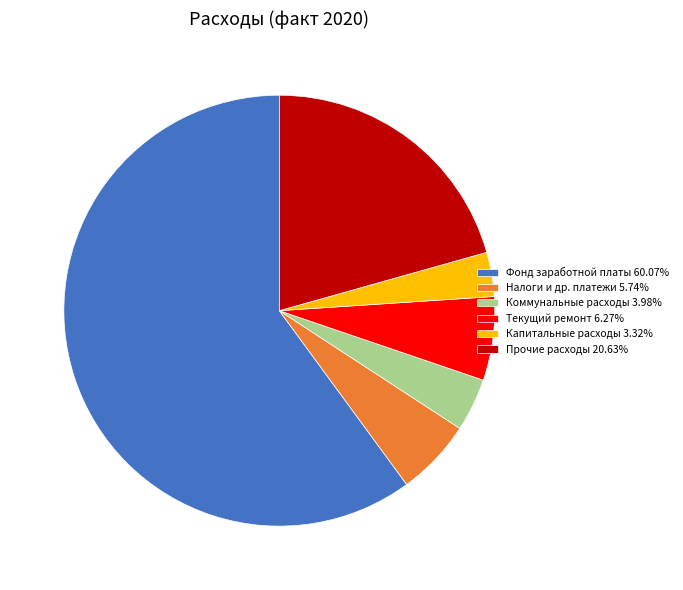

Rank the categories by value from lowest to highest.

Капитальные расходы, Коммунальные расходы, Налоги и др. платежи, Текущий ремонт, Прочие расходы, Фонд заработной платы